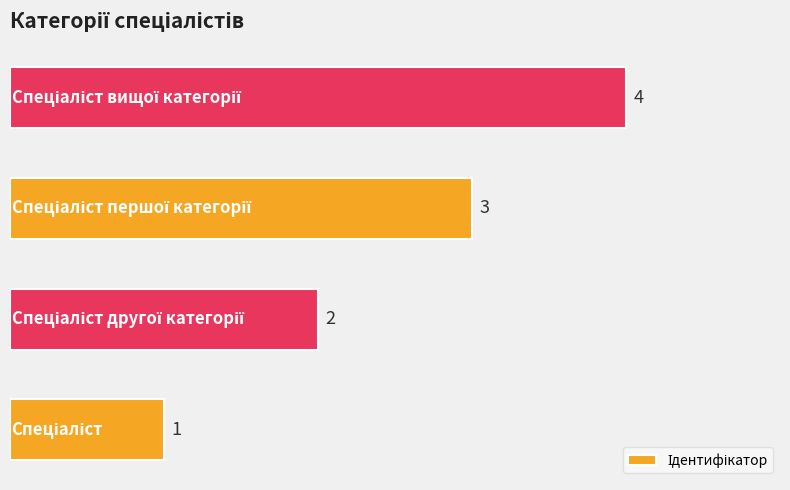

What is the sum of all values?

10